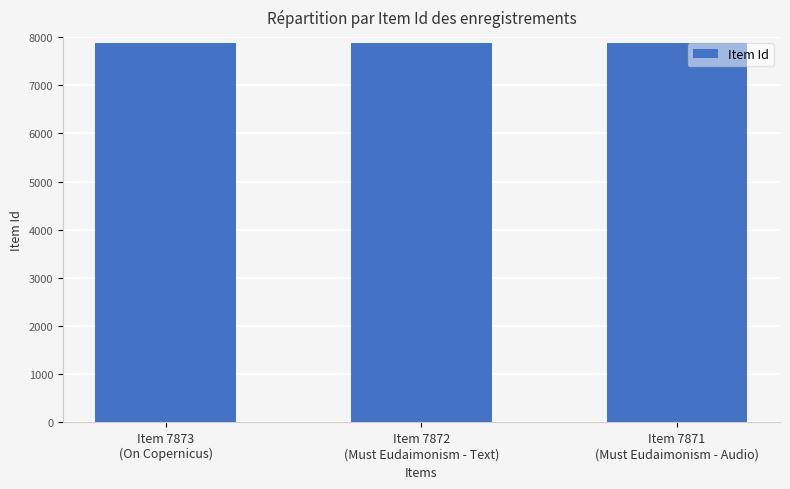

What is the change in value from Item 7872
(Must Eudaimonism - Text) to Item 7871
(Must Eudaimonism - Audio)?

-1